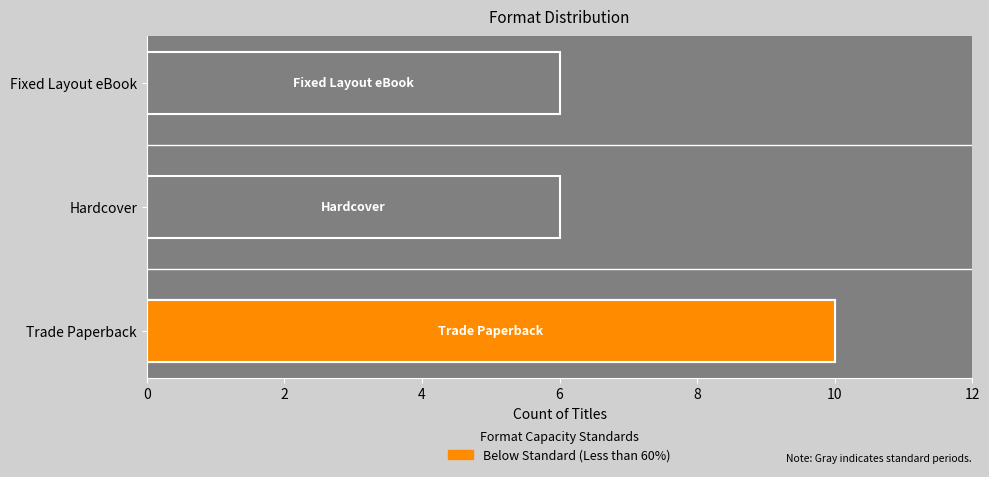

The chart shows a value of 9 at Hardcover. True or false?

False